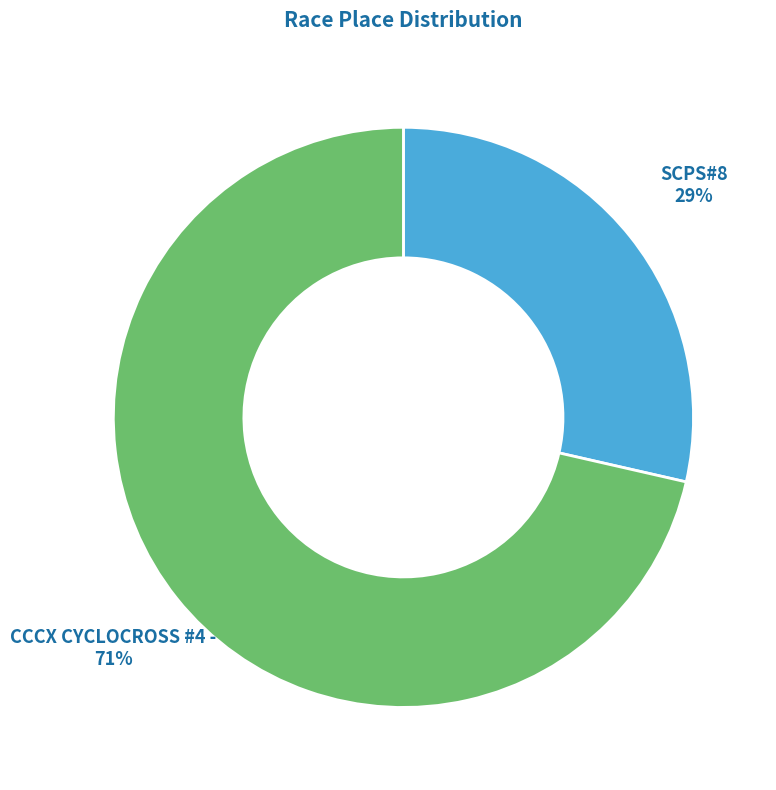

How many slices are in this pie chart?

2